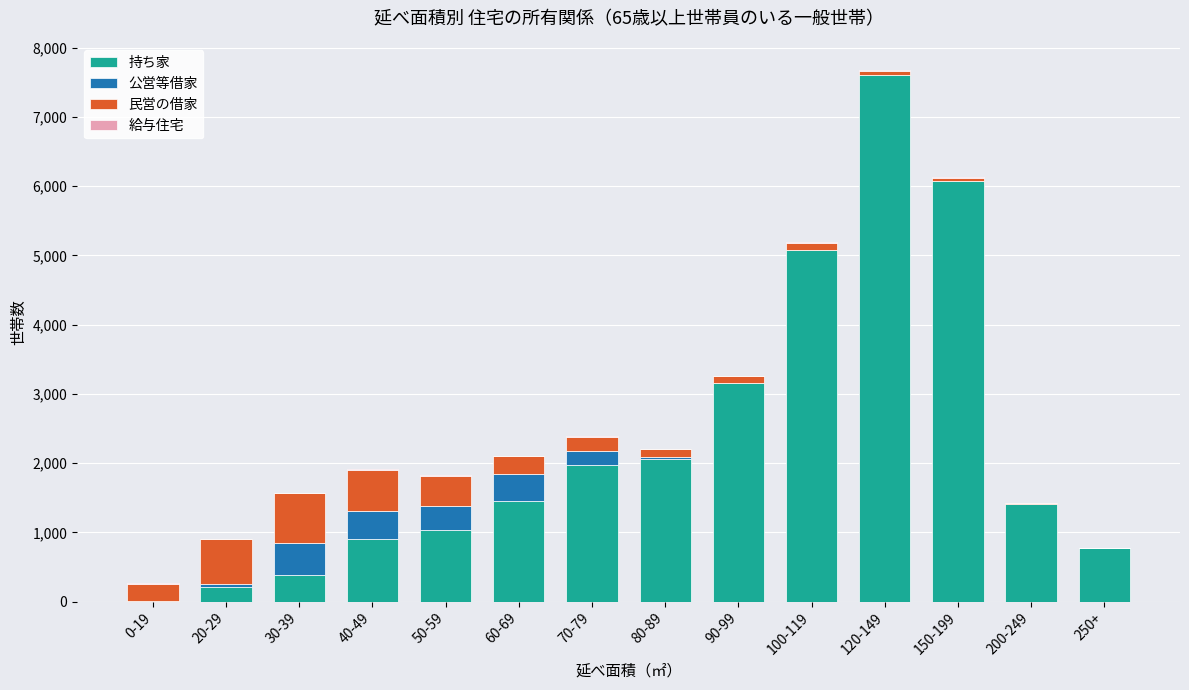

Which category has the highest value in the 持ち家 series?

120-149